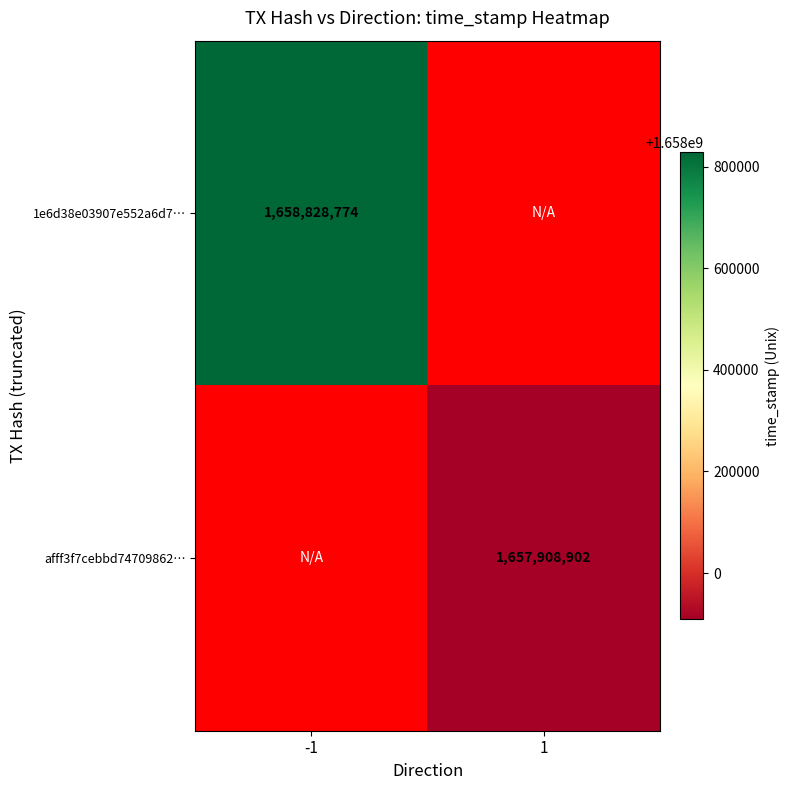

The value of afff3f7cebbd74709862… at 1 is 2299932330. True or false?

False